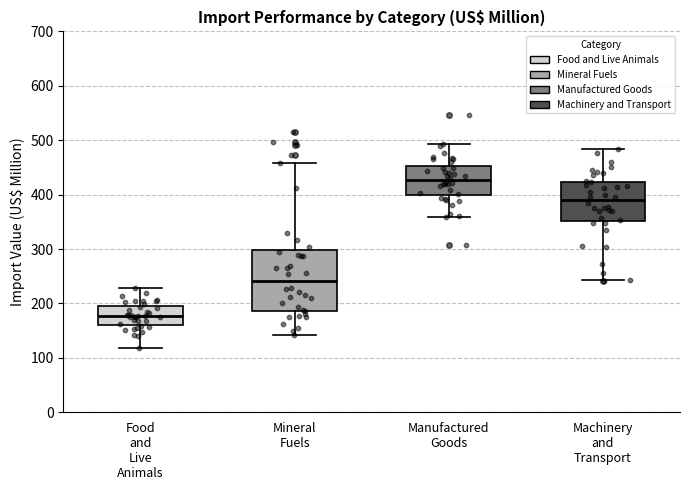

Reading left to right, read every box against the y-axis: the position of its median line, the range the box covers, and the ends of its whiskers. The values are not printed on the chart, so give them approximately, as read against the axis.

Food and Live Animals: median 180, box 160 to 190, whiskers 120 to 230
Mineral Fuels: median 240, box 190 to 300, whiskers 140 to 460
Manufactured Goods: median 430, box 400 to 450, whiskers 360 to 490
Machinery and Transport: median 390, box 350 to 420, whiskers 240 to 480